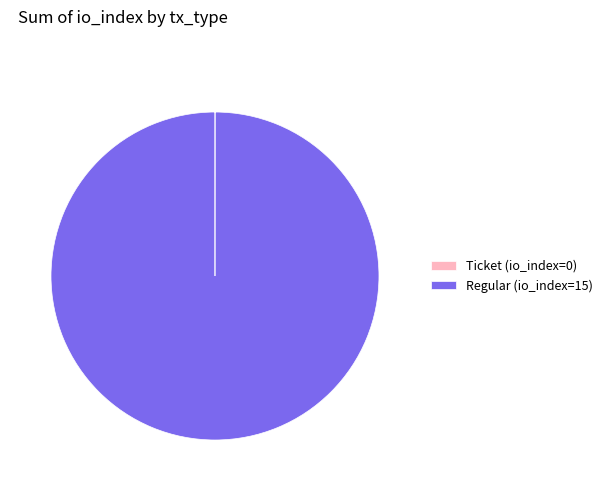

The Regular (io_index=15) slice represents 100% of the pie. True or false?

True